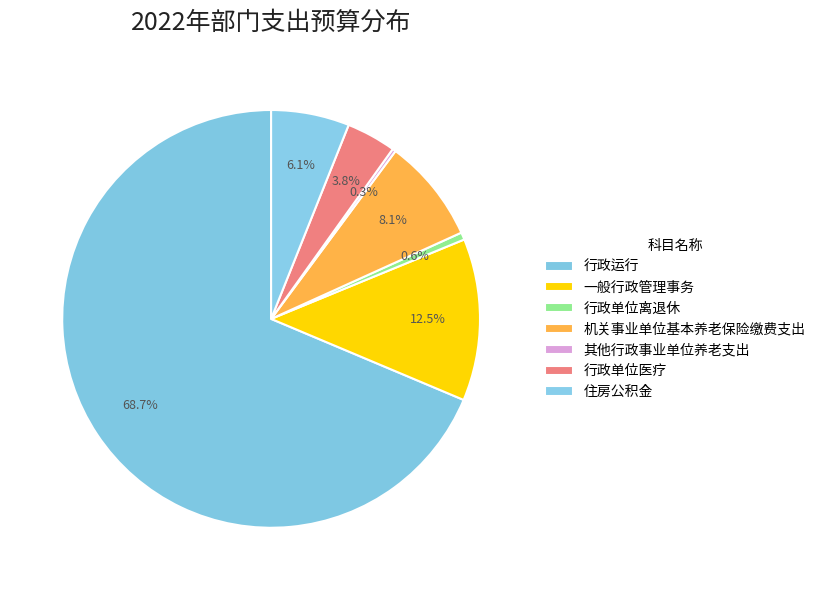

Between 一般行政管理事务 and 机关事业单位基本养老保险缴费支出, which is larger?

一般行政管理事务